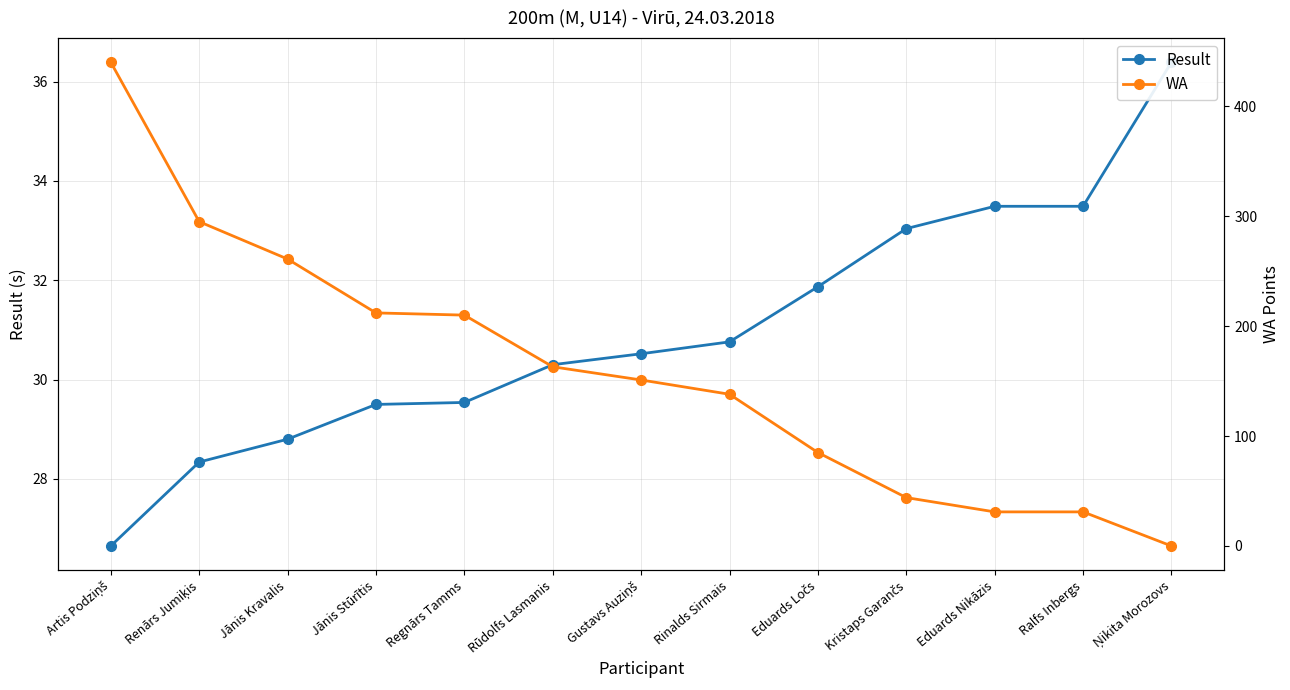

At which label does WA first exceed 151?

Artis Podziņš